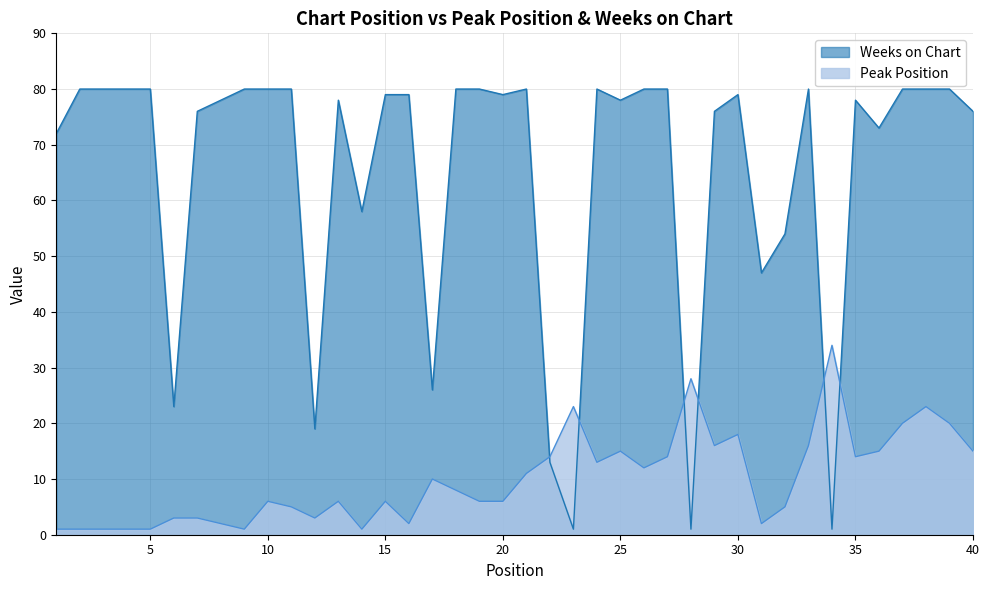

What are all the series names shown in the legend?

Weeks on Chart, Peak Position